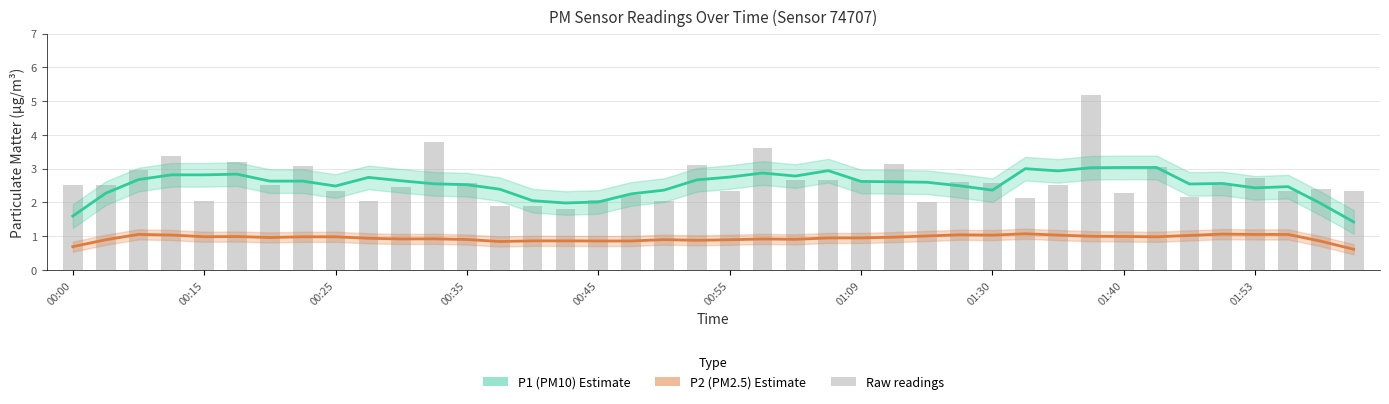

What is the approximate value at 00:15?

2.0